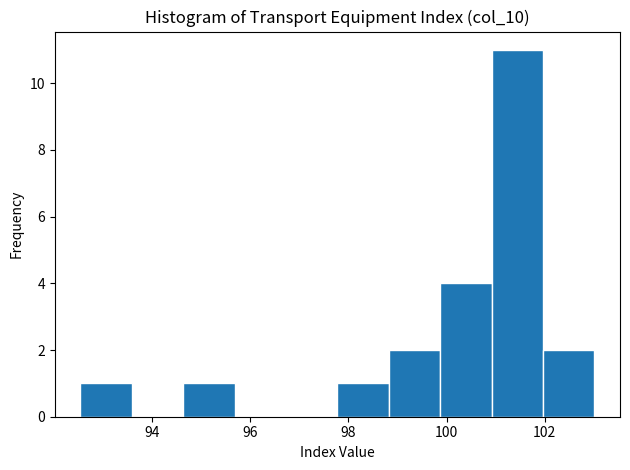

Reading left to right, list every bar in this chart as the range it spans on the x-axis followed by its height. Neither the bar edges nor the heights are printed on the chart, so give them approximately, as read against the axes.

92.6 to 93.6: 1
93.6 to 94.6: 0
94.6 to 95.6: 1
95.6 to 96.8: 0
96.8 to 97.8: 0
97.8 to 98.8: 1
98.8 to 99.8: 2
99.8 to 101.0: 4
101.0 to 102.0: 11
102.0 to 103.0: 2